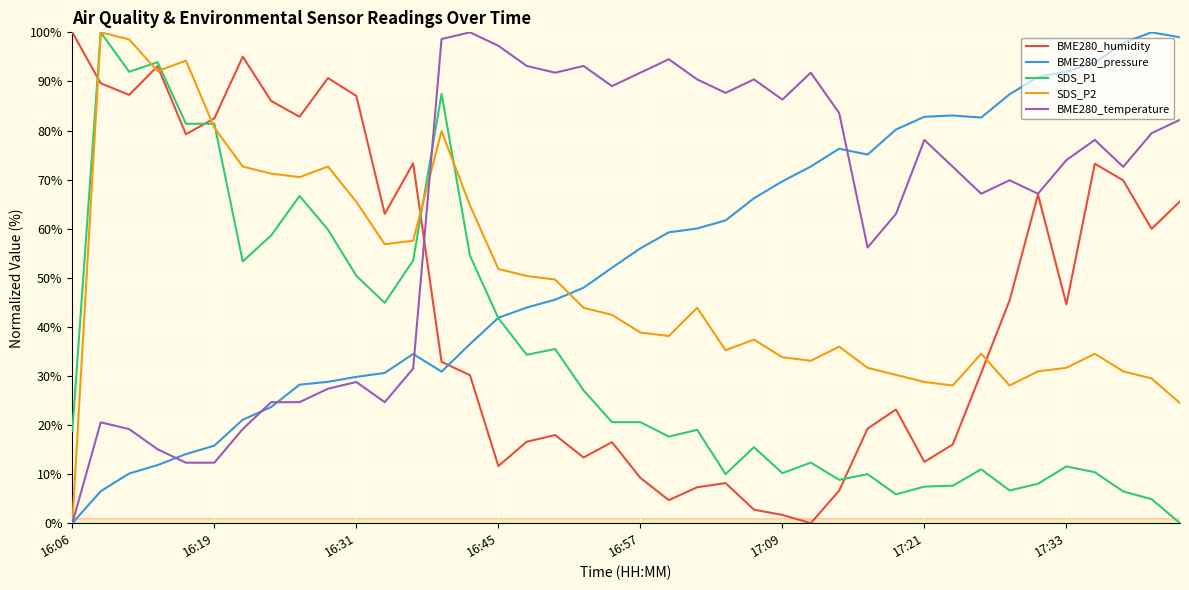

What is the maximum value shown in the chart?

100.0